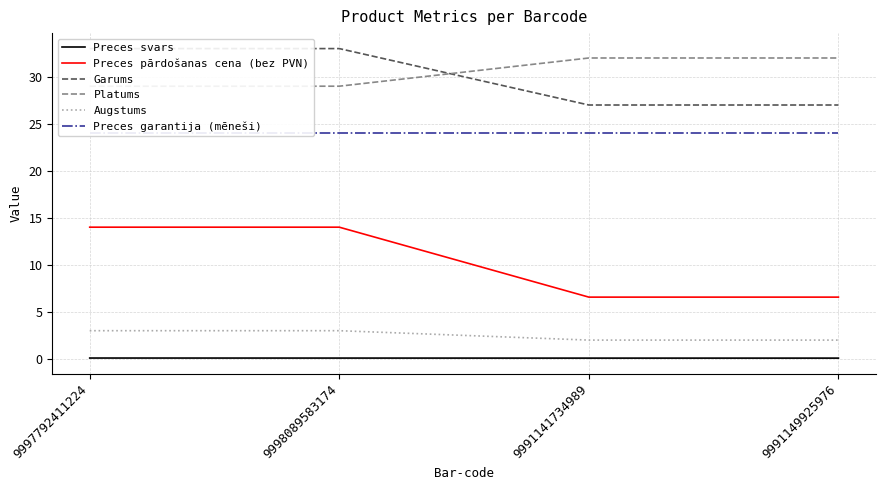

At 9998089583174, list the series in order from smallest to largest.

Preces svars, Augstums, Preces pārdošanas cena (bez PVN), Preces garantija (mēneši), Platums, Garums